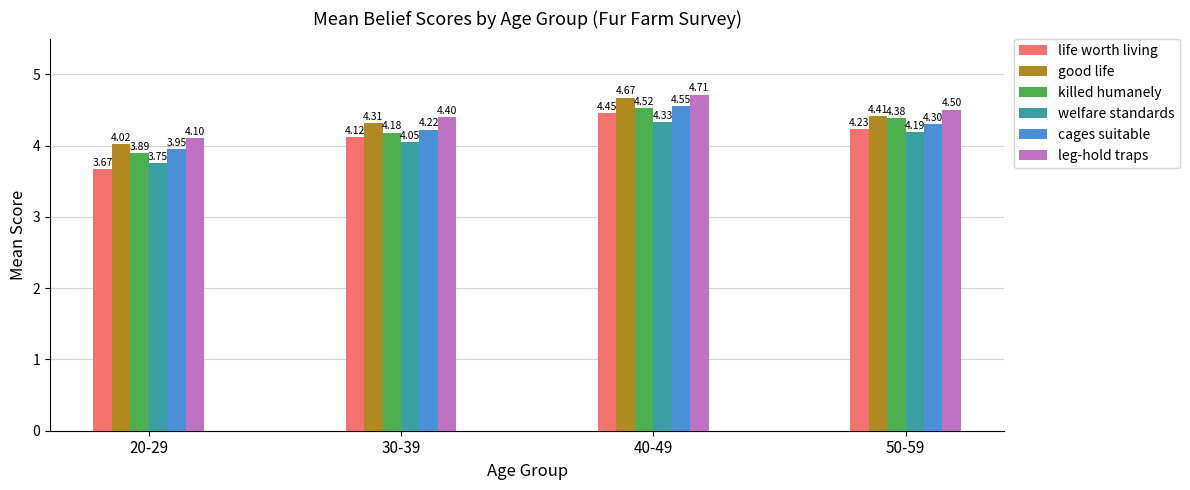

What is the difference between the highest and lowest values at 50-59?

0.3